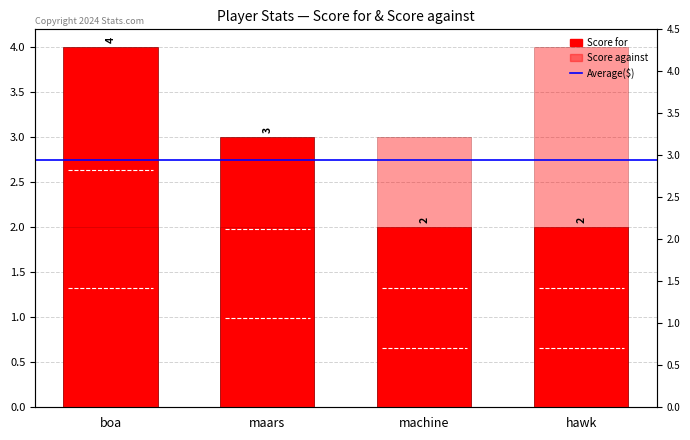

Reading right to left, list all the values displayed in this chart.

Score for: 2	2	3	4
Score against: 4	3	2	2